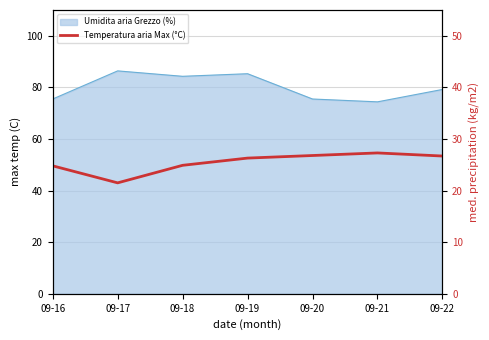

True or false: the data shows 24.8 at 09-16.

True